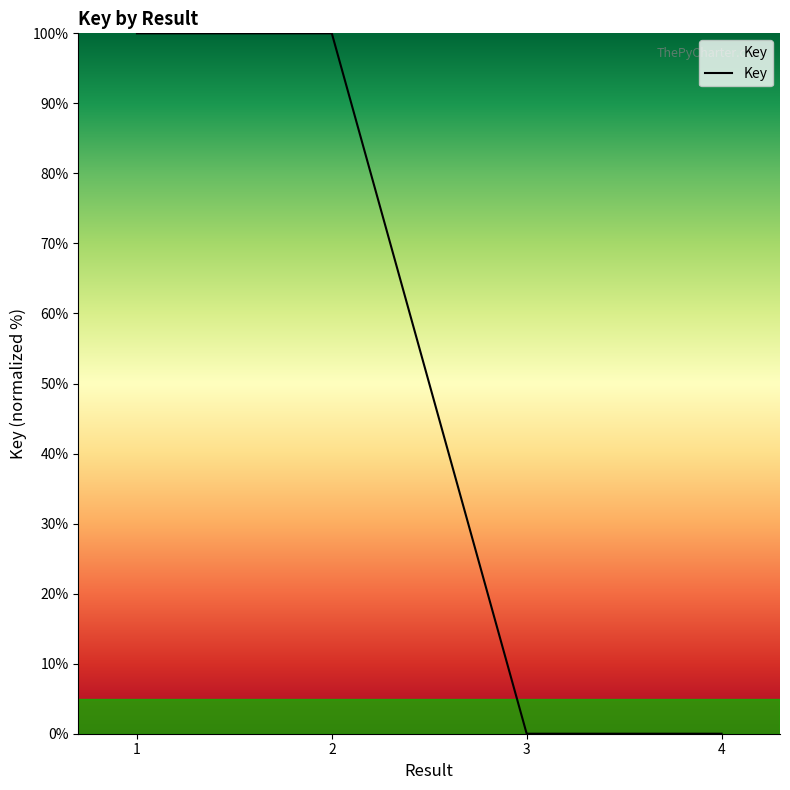

What is the greatest value displayed?

100